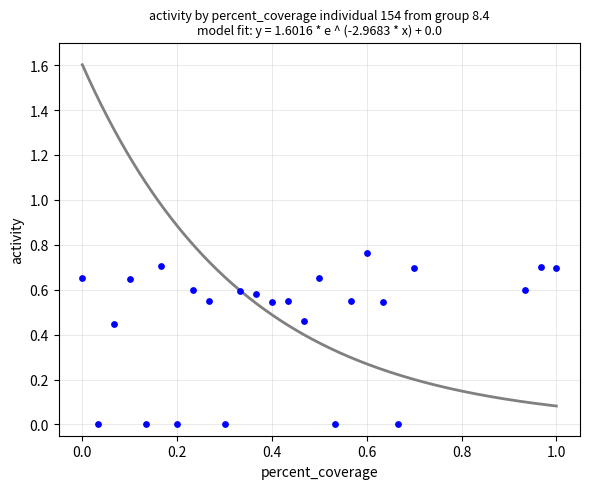

What is the range of X values (max minus min)?

1.0